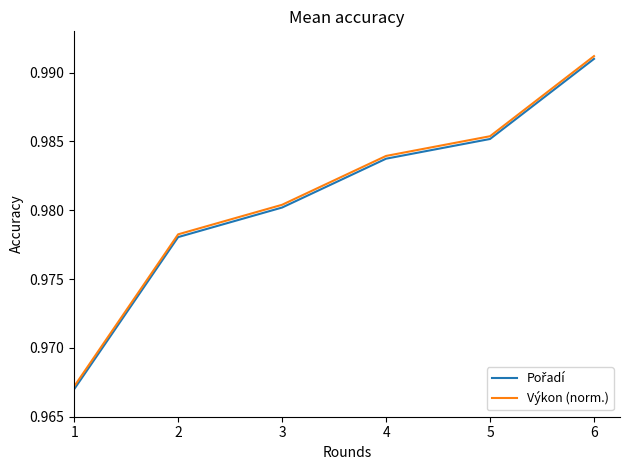

Rank the categories by Výkon (norm.) value from lowest to highest.

1, 2, 3, 4, 5, 6